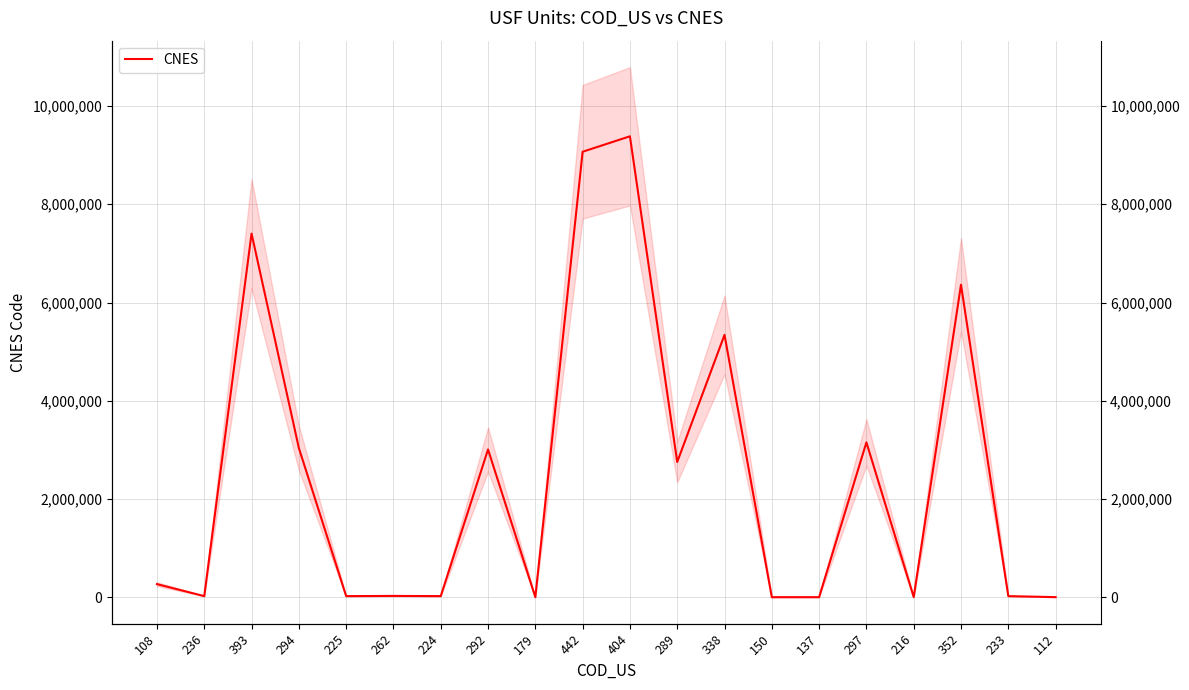

What is the value of the 12th point from the left?

2752824